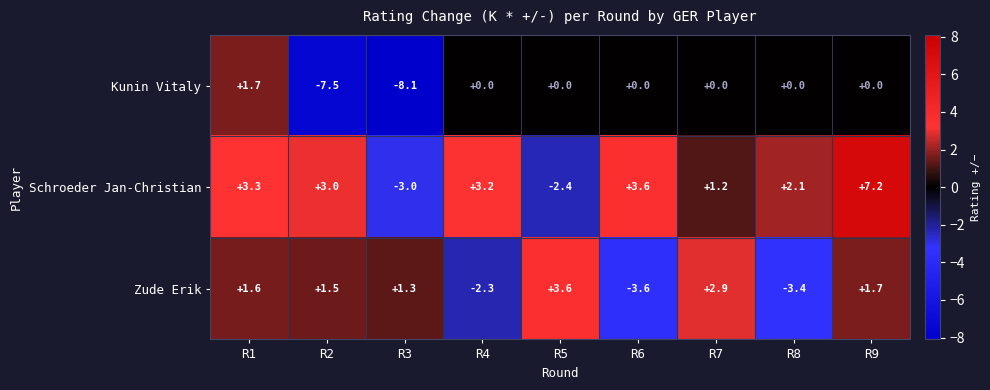

At which label does Schroeder Jan-Christian first exceed 3?

R1